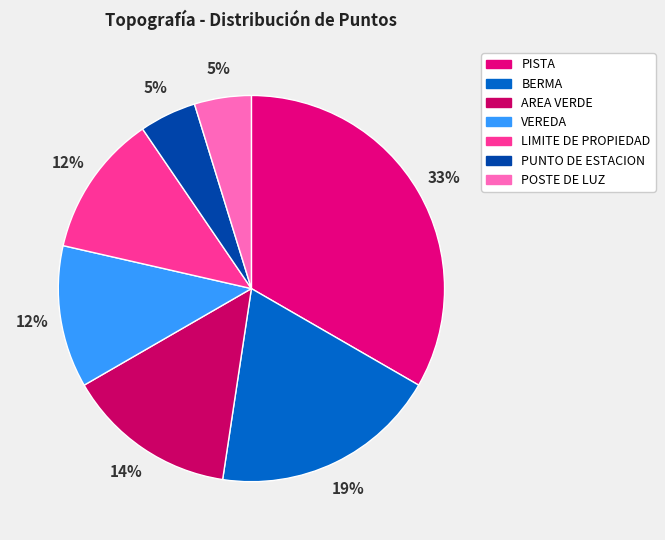

Which has a higher value, POSTE DE LUZ or AREA VERDE?

AREA VERDE